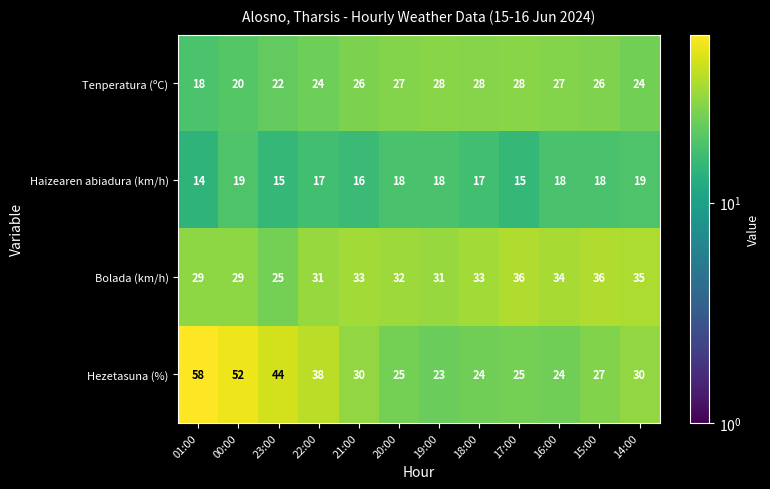

What is the total value across all series at 19:00?

100